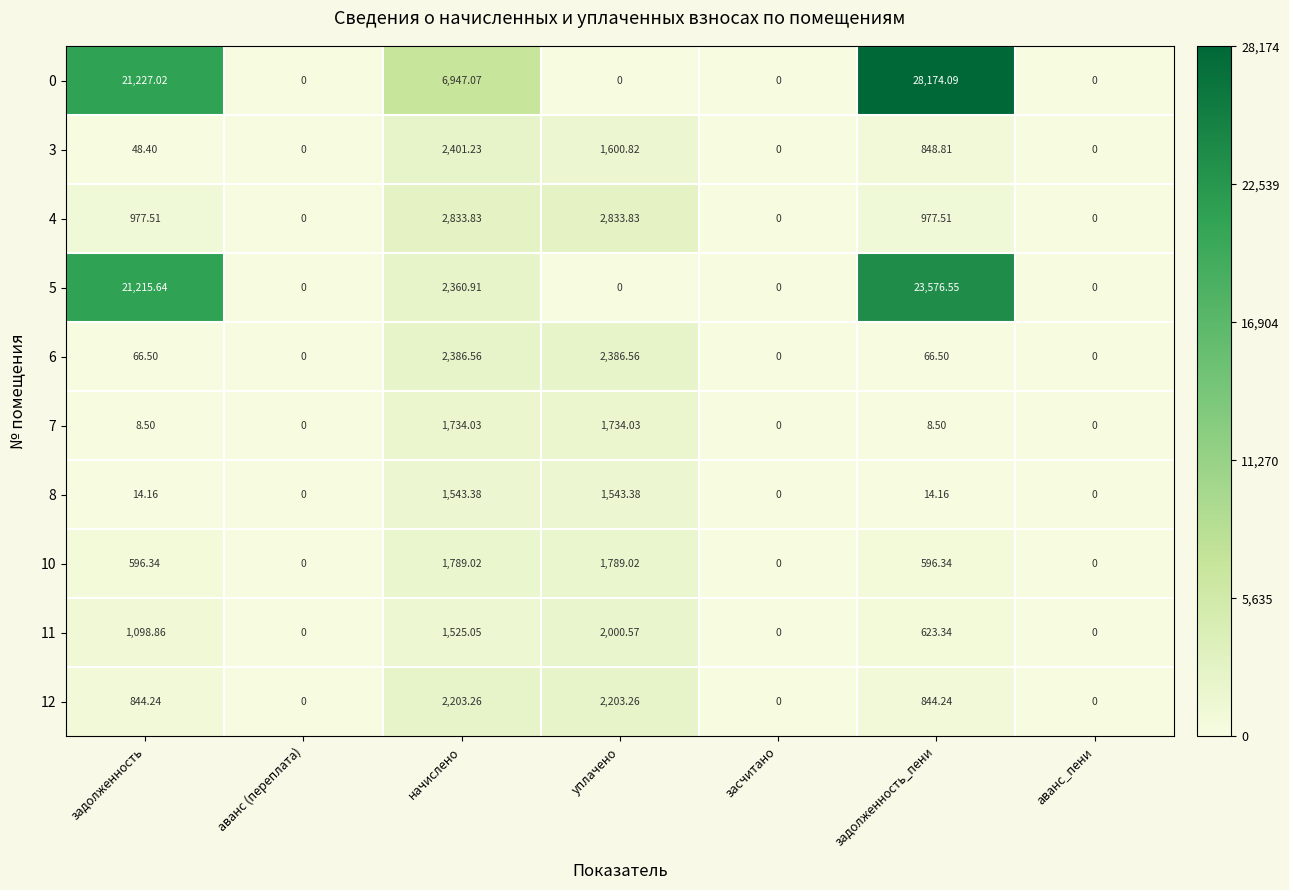

Which category has the highest value across all series?

задолженность_пени